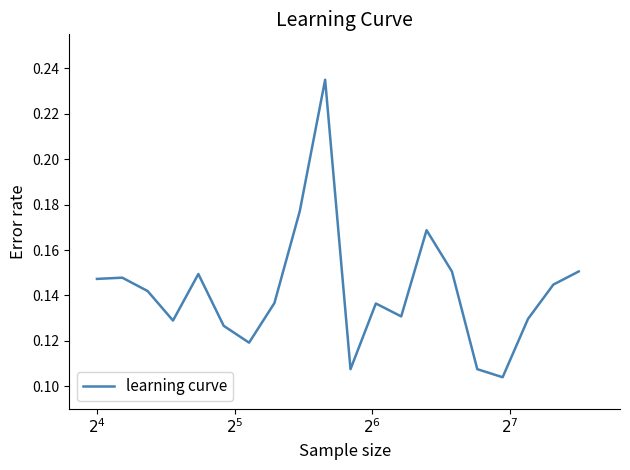

How many lines are shown in the chart?

1